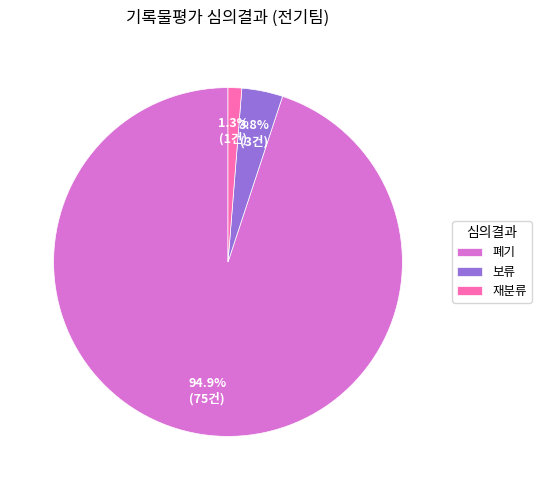

Between 폐기 and 보류, which is larger?

폐기